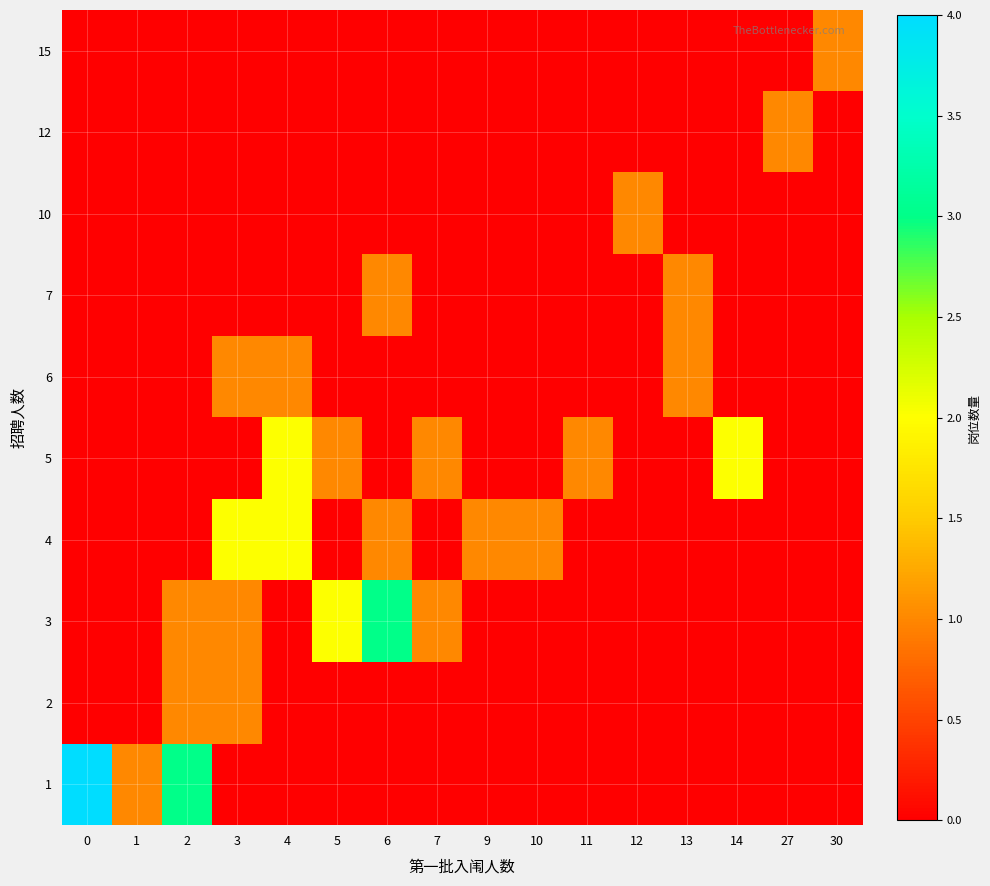

Reading left to right, what are all the values shown in this chart?

1: 0=4	1=1	2=3	3=0	4=0	5=0	6=0	7=0	9=0	10=0	11=0	12=0	13=0	14=0	27=0	30=0
2: 0=0	1=0	2=1	3=1	4=0	5=0	6=0	7=0	9=0	10=0	11=0	12=0	13=0	14=0	27=0	30=0
3: 0=0	1=0	2=1	3=1	4=0	5=2	6=3	7=1	9=0	10=0	11=0	12=0	13=0	14=0	27=0	30=0
4: 0=0	1=0	2=0	3=2	4=2	5=0	6=1	7=0	9=1	10=1	11=0	12=0	13=0	14=0	27=0	30=0
5: 0=0	1=0	2=0	3=0	4=2	5=1	6=0	7=1	9=0	10=0	11=1	12=0	13=0	14=2	27=0	30=0
6: 0=0	1=0	2=0	3=1	4=1	5=0	6=0	7=0	9=0	10=0	11=0	12=0	13=1	14=0	27=0	30=0
7: 0=0	1=0	2=0	3=0	4=0	5=0	6=1	7=0	9=0	10=0	11=0	12=0	13=1	14=0	27=0	30=0
10: 0=0	1=0	2=0	3=0	4=0	5=0	6=0	7=0	9=0	10=0	11=0	12=1	13=0	14=0	27=0	30=0
12: 0=0	1=0	2=0	3=0	4=0	5=0	6=0	7=0	9=0	10=0	11=0	12=0	13=0	14=0	27=1	30=0
15: 0=0	1=0	2=0	3=0	4=0	5=0	6=0	7=0	9=0	10=0	11=0	12=0	13=0	14=0	27=0	30=1